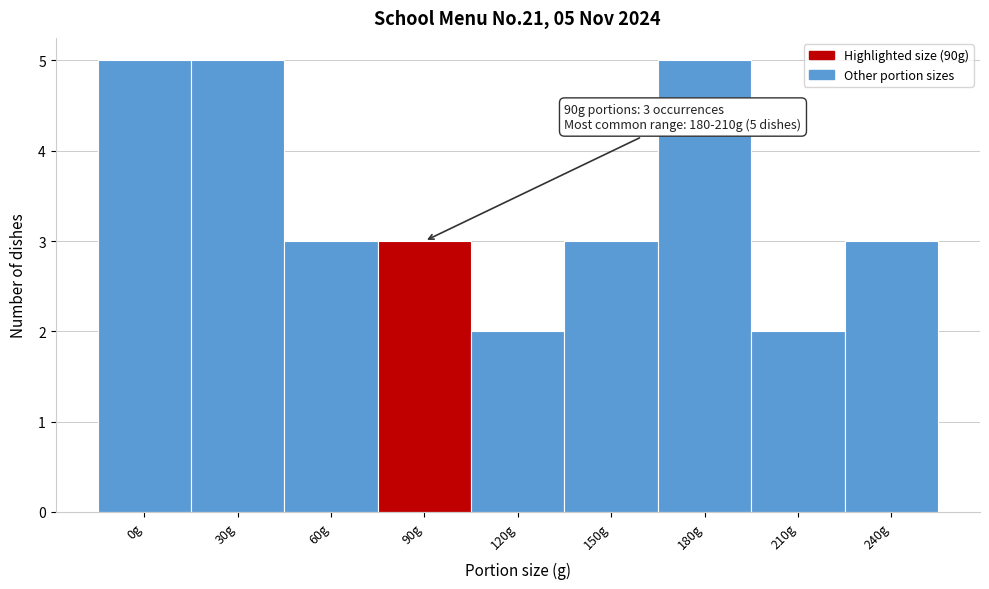

Reading right to left, transcribe all the data shown in this chart.

3	2	5	3	2	3	3	5	5